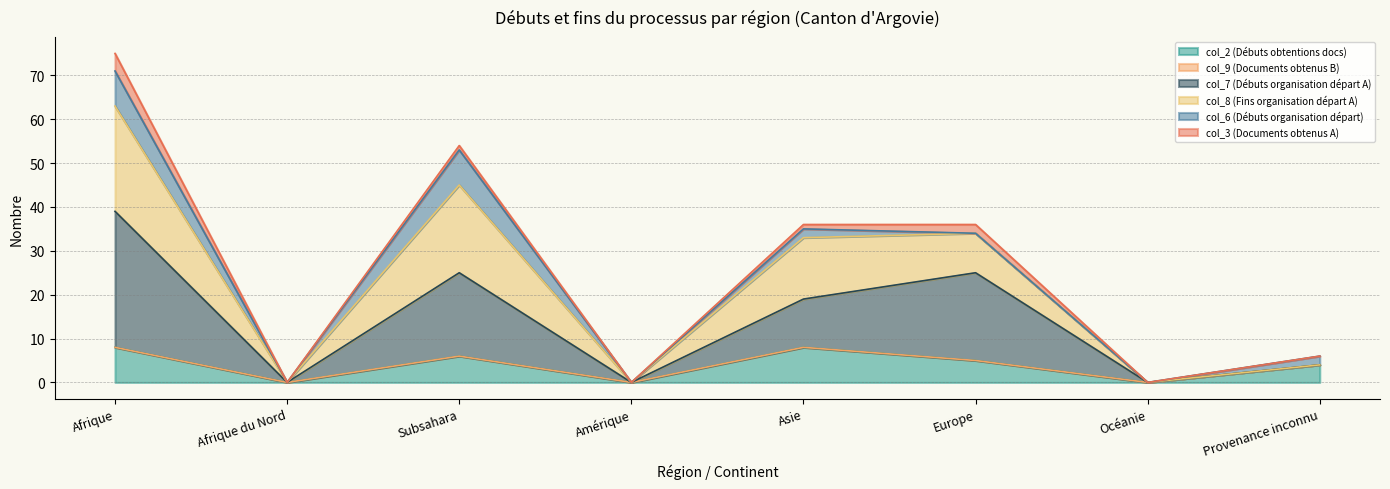

How many values in col_8 (Fins organisation départ A) are above zero?

5